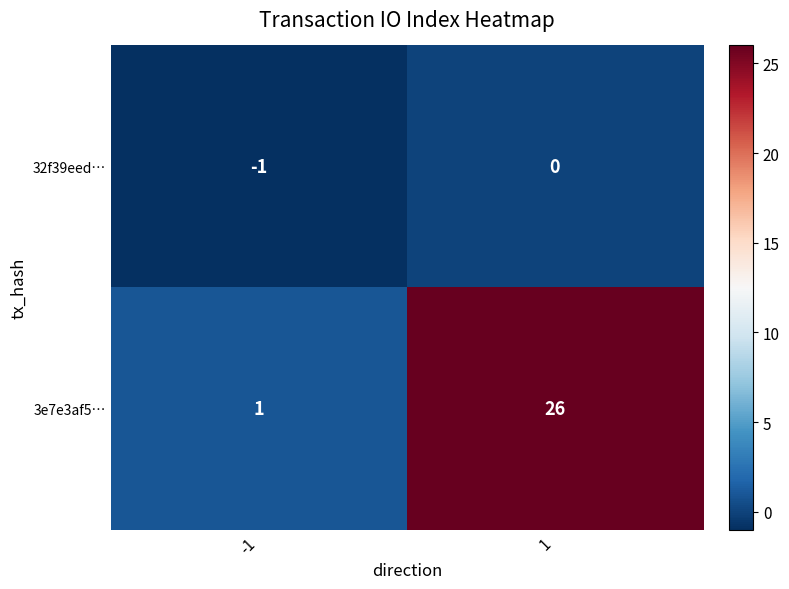

What is the sum of all 3e7e3af5… values?

27